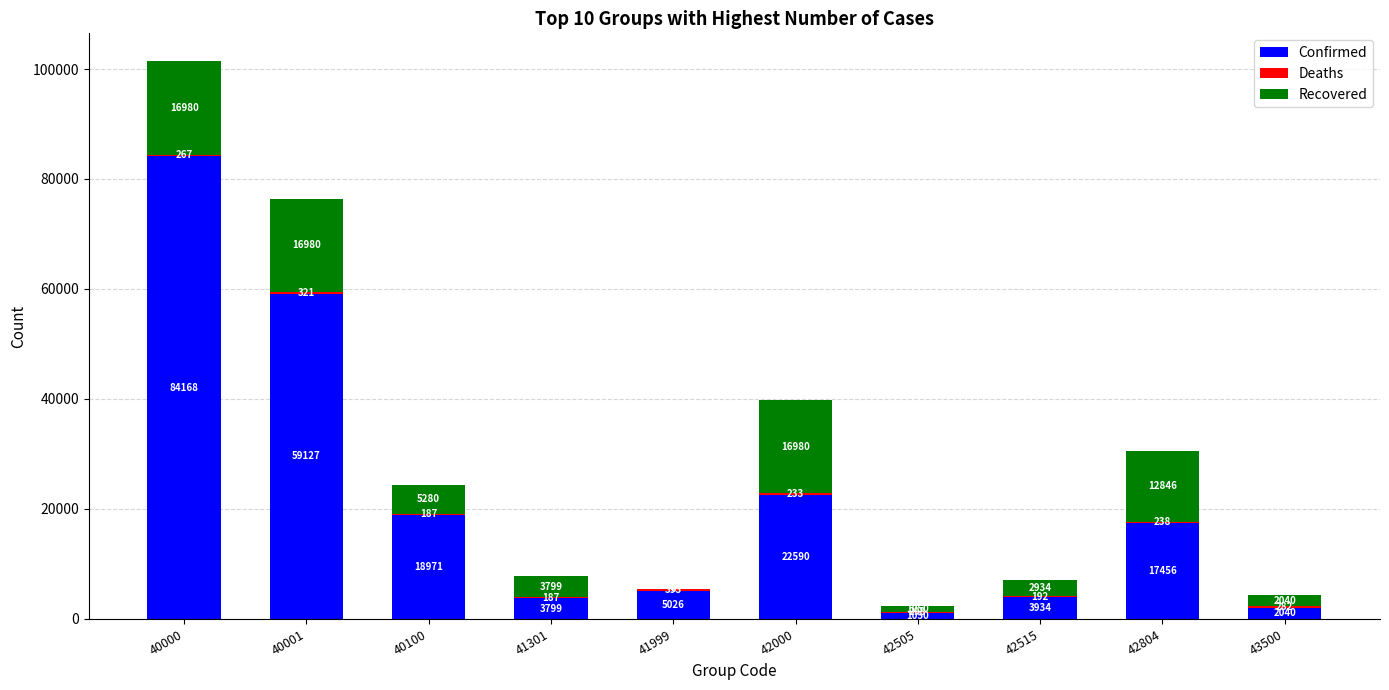

What is the total value across all series at 43500?

4362